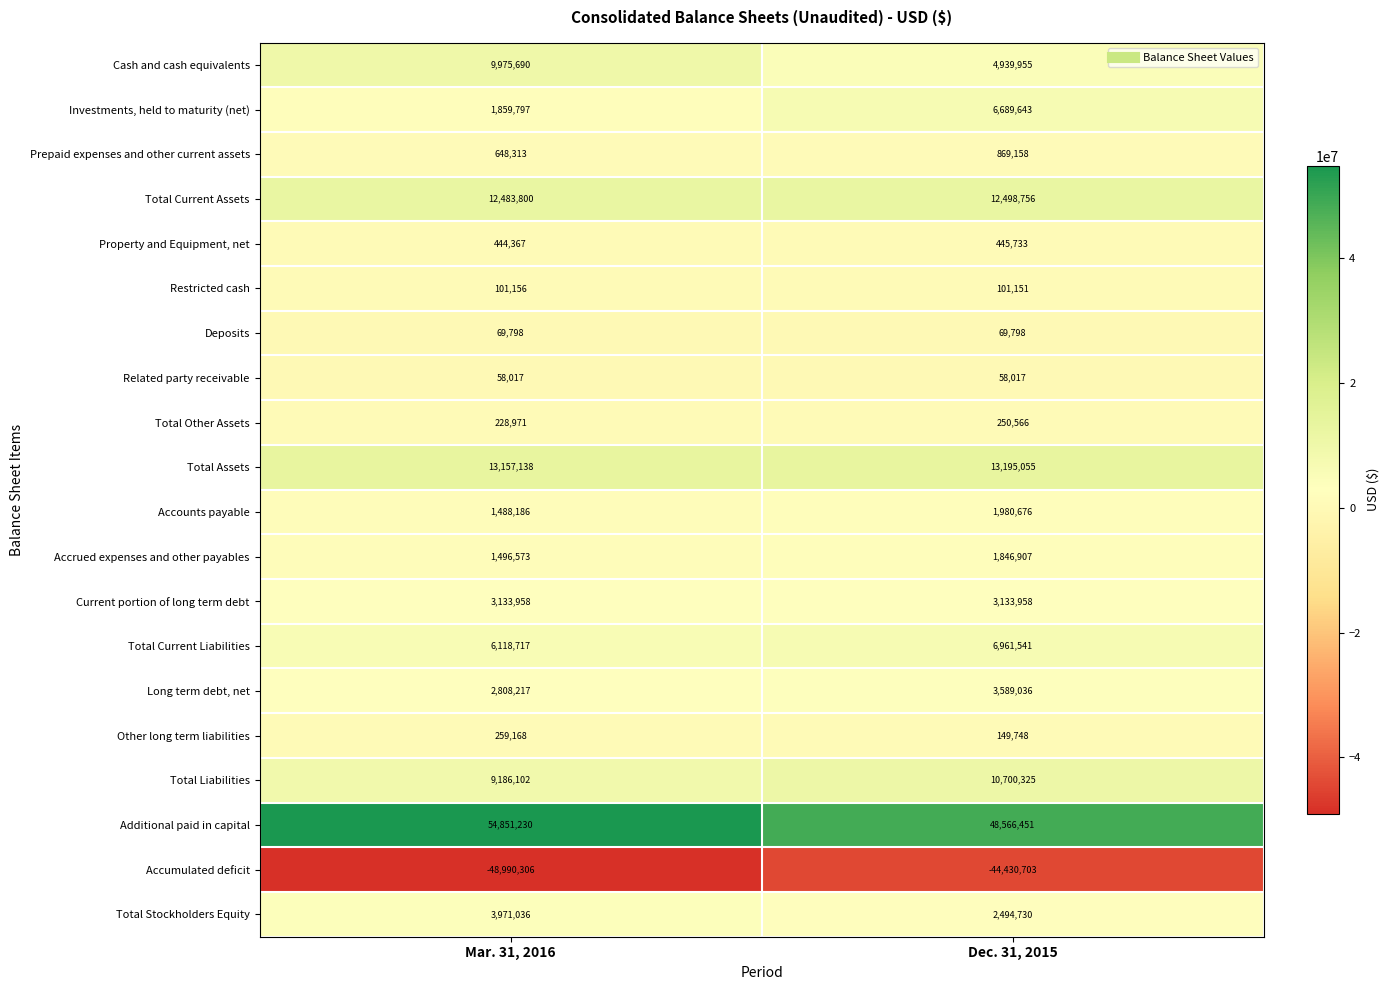

At which category does the chart reach its peak across all series?

Mar. 31, 2016